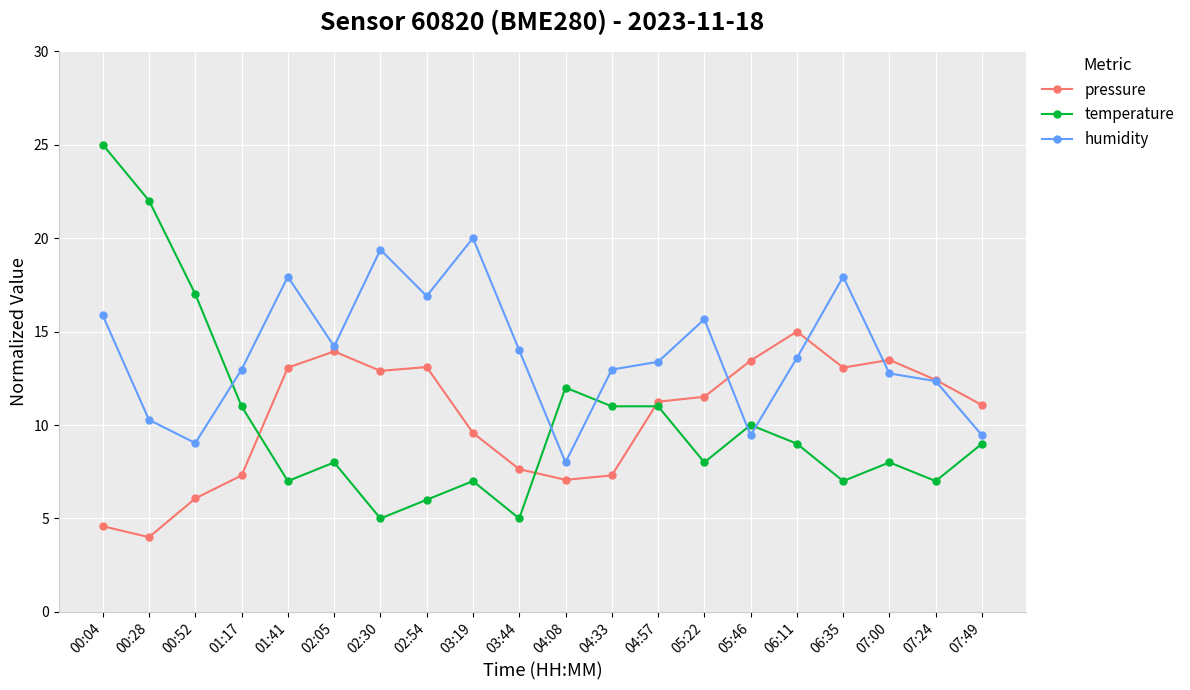

In pressure, how many points are lower than both neighbors (excluding endpoints)?

4